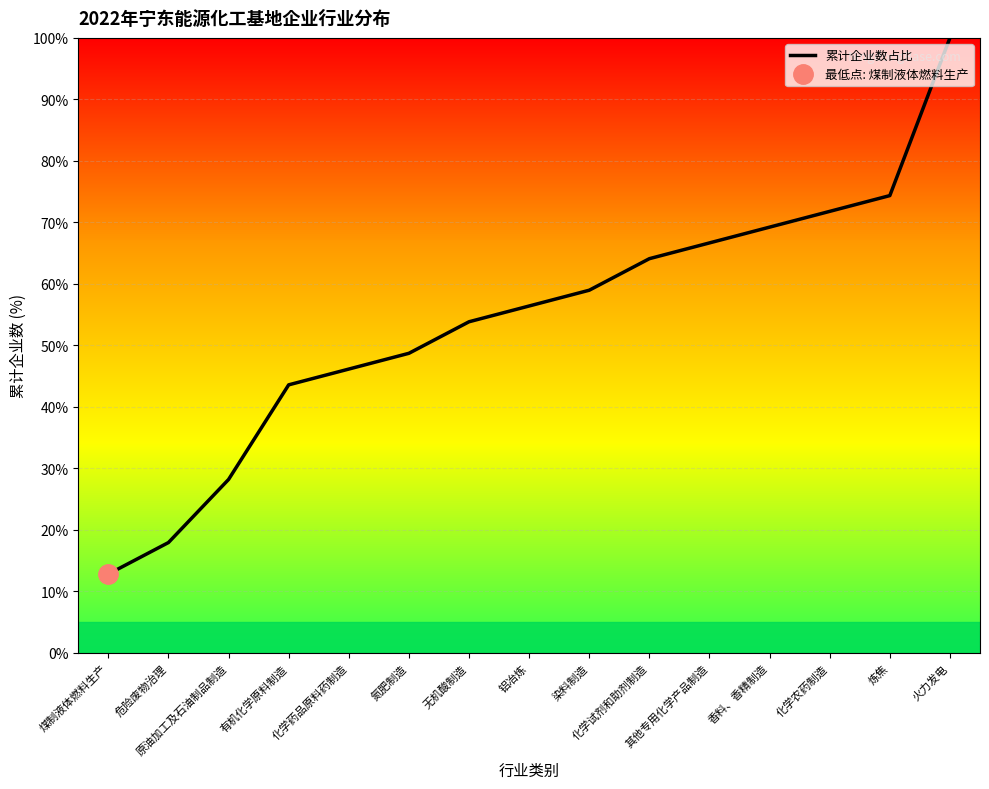

What is the change in value from 煤制液体燃料生产 to 铝冶炼?

+43.6